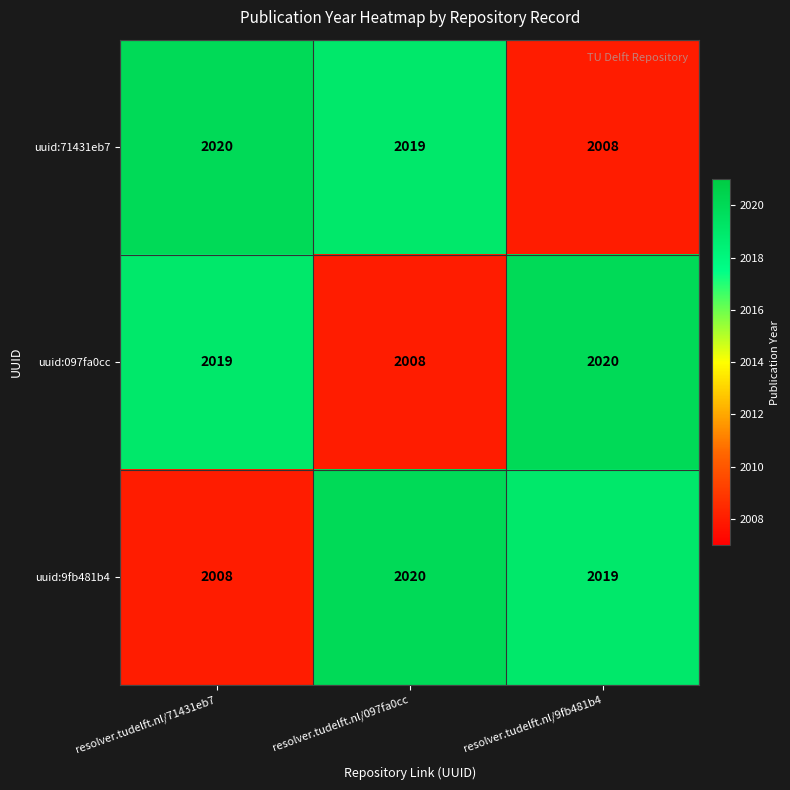

Reading left to right, transcribe all the data shown in this chart.

uuid:71431eb7: resolver.tudelft.nl/71431eb7=2020	resolver.tudelft.nl/097fa0cc=2019	resolver.tudelft.nl/9fb481b4=2008
uuid:097fa0cc: resolver.tudelft.nl/71431eb7=2019	resolver.tudelft.nl/097fa0cc=2008	resolver.tudelft.nl/9fb481b4=2020
uuid:9fb481b4: resolver.tudelft.nl/71431eb7=2008	resolver.tudelft.nl/097fa0cc=2020	resolver.tudelft.nl/9fb481b4=2019